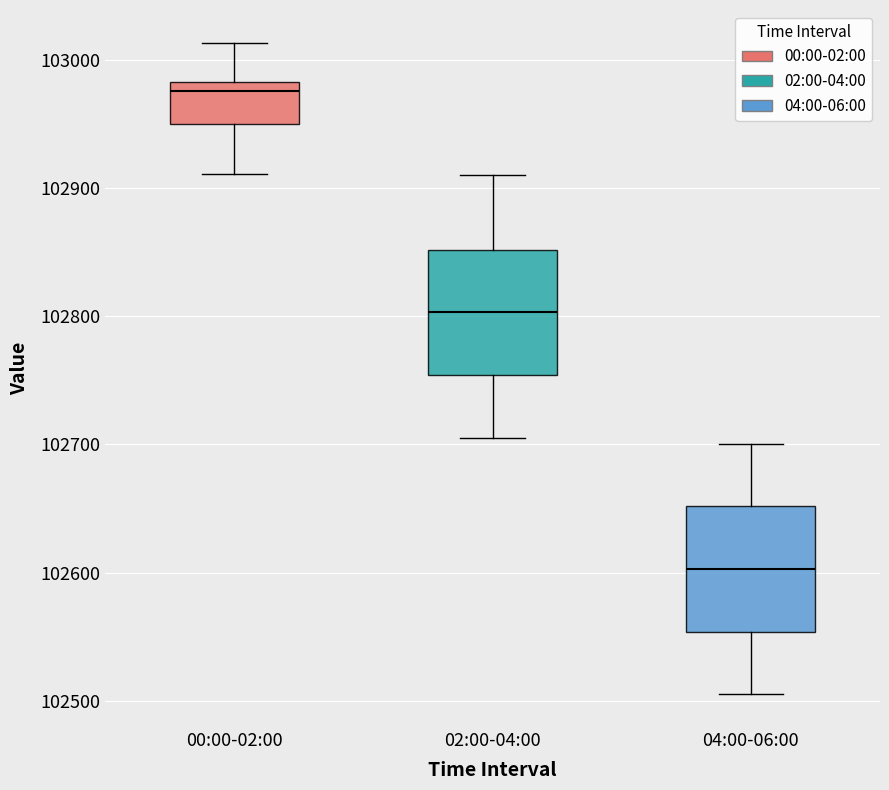

Where does the median line of the box for 04:00-06:00 sit on the y-axis? The values are not printed on the chart, so give them approximately, as read against the axis.

102600